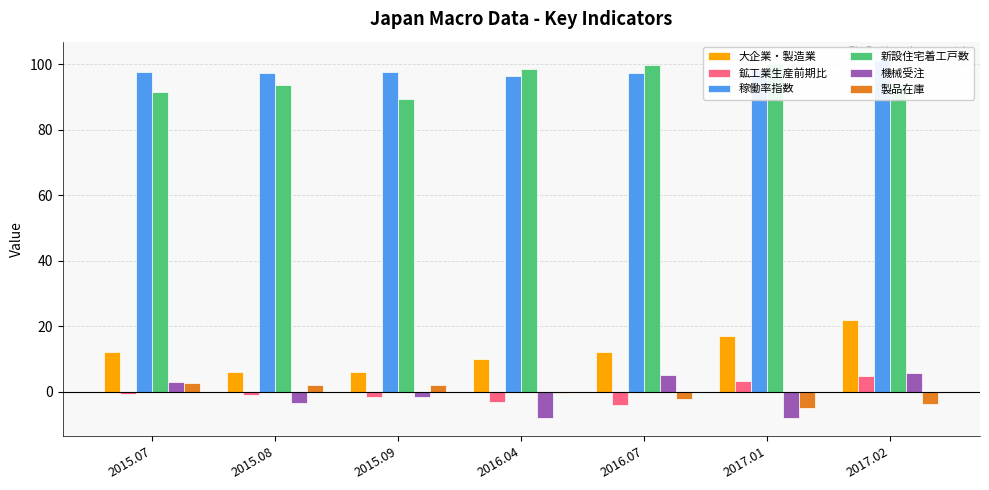

At which category is the sum across all series the highest?

2017.02